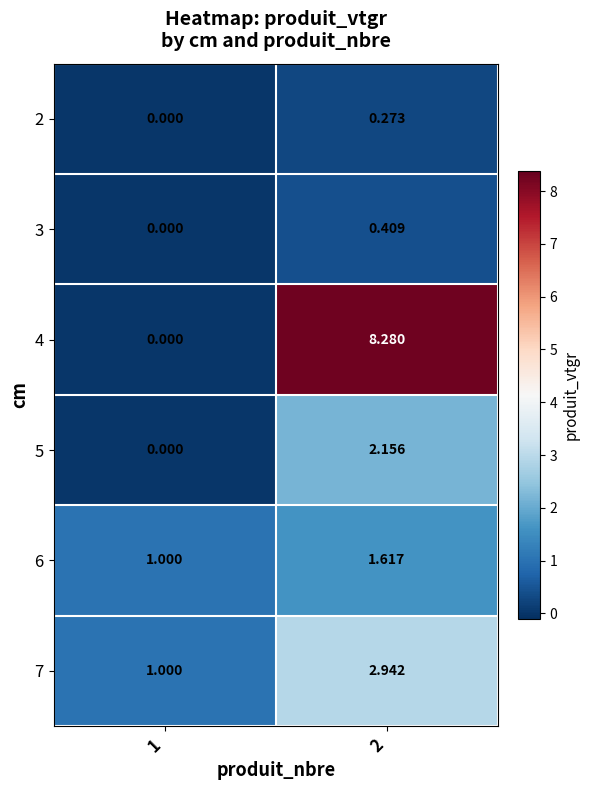

Is the value of 7 at 1 greater than the value of 2 at 1?

Yes